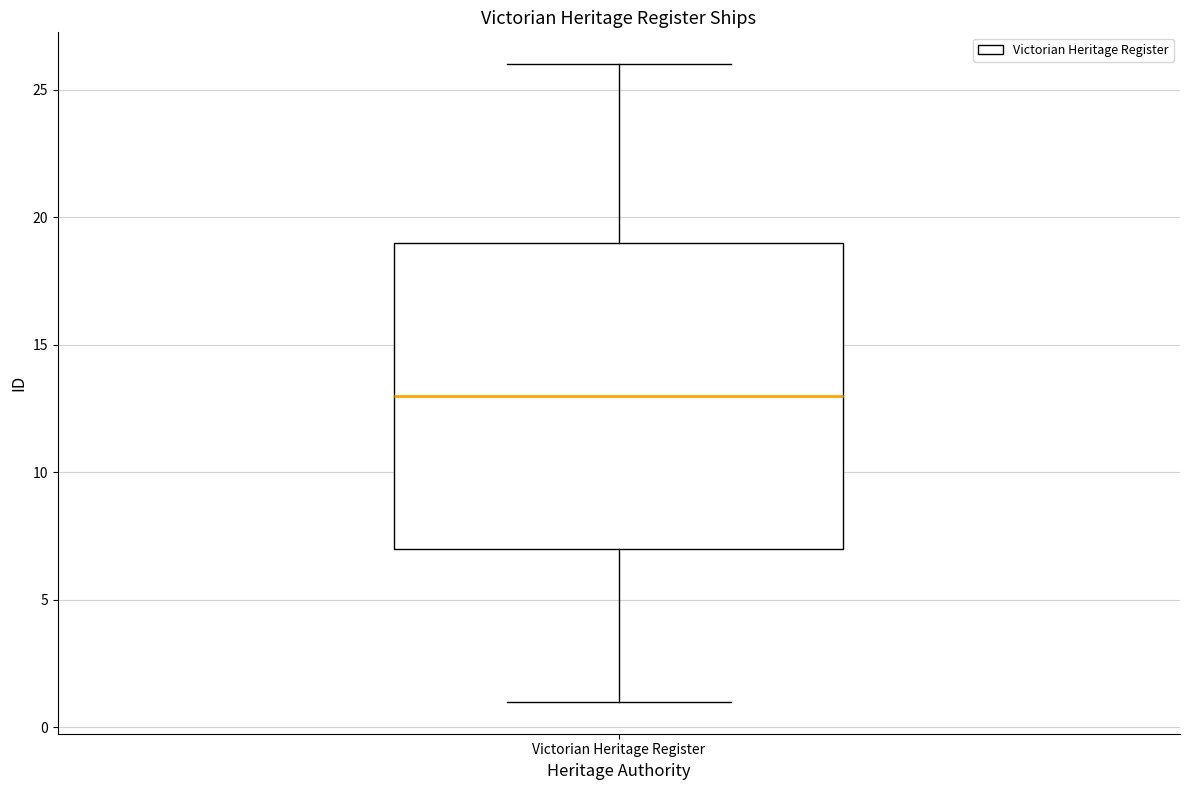

Read this box plot against the y-axis: the position of the median line, the range covered by the box, and the ends of both whiskers. The values are not printed on the chart, so give them approximately, as read against the axis.

median 13, box 7 to 19, whiskers 1 to 26